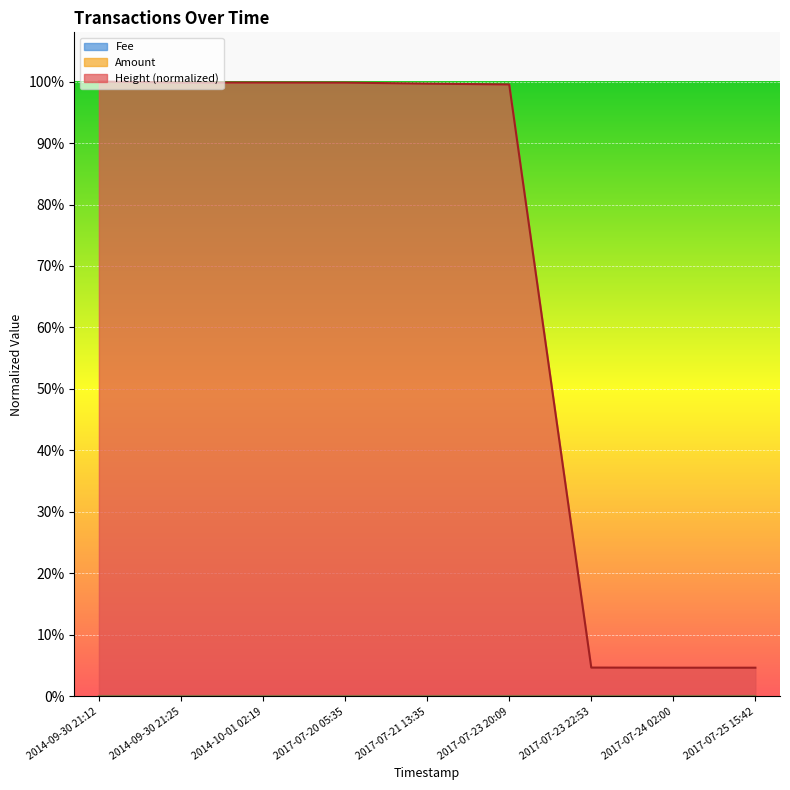

What is the average value of the Height series?

0.7